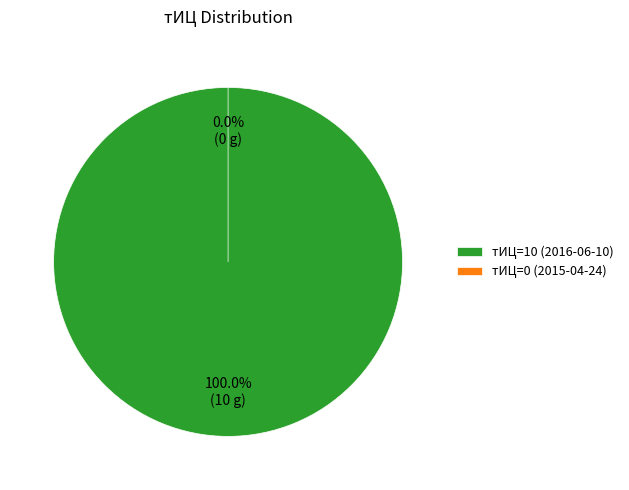

Is it true that тИЦ=0 (2015-04-24) is 0% of the pie?

True